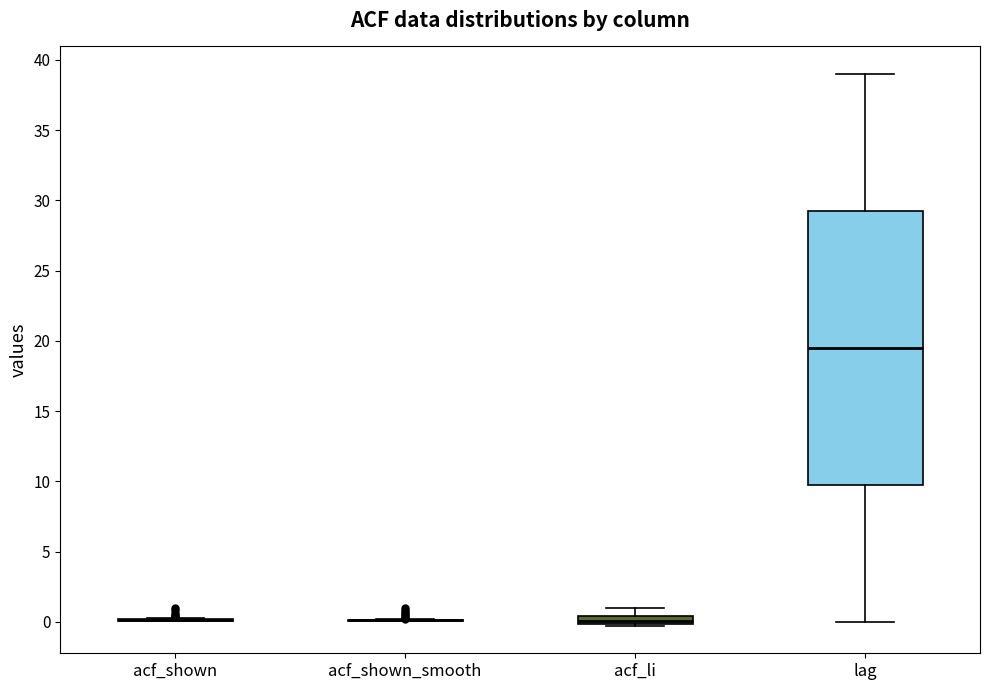

Comparing the boxes themselves (not the whiskers), which one is the tallest?

lag